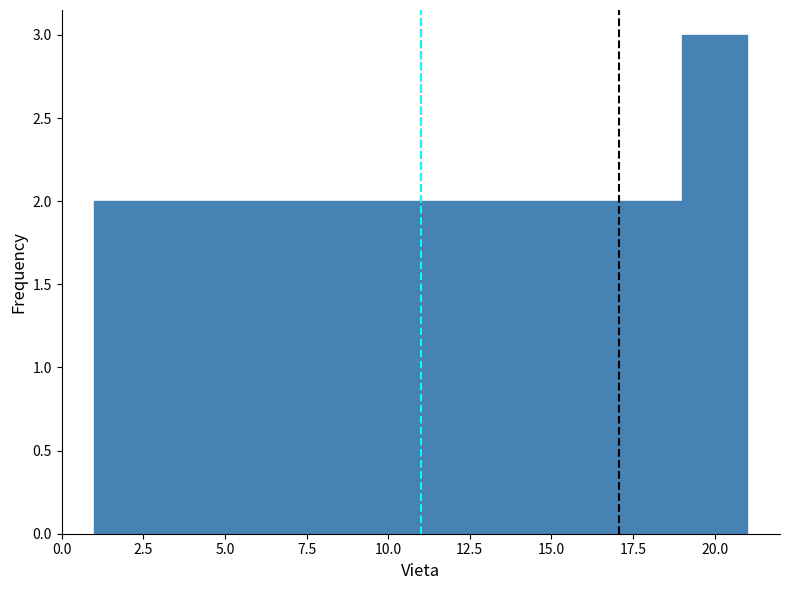

What is the height of the bar covering 19 to 21 on the x-axis? The values are not printed on the chart, so give them approximately, as read against the axis.

3